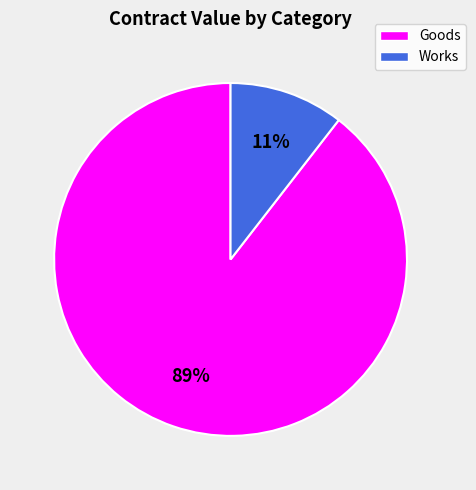

Which has a higher value, Goods or Works?

Goods